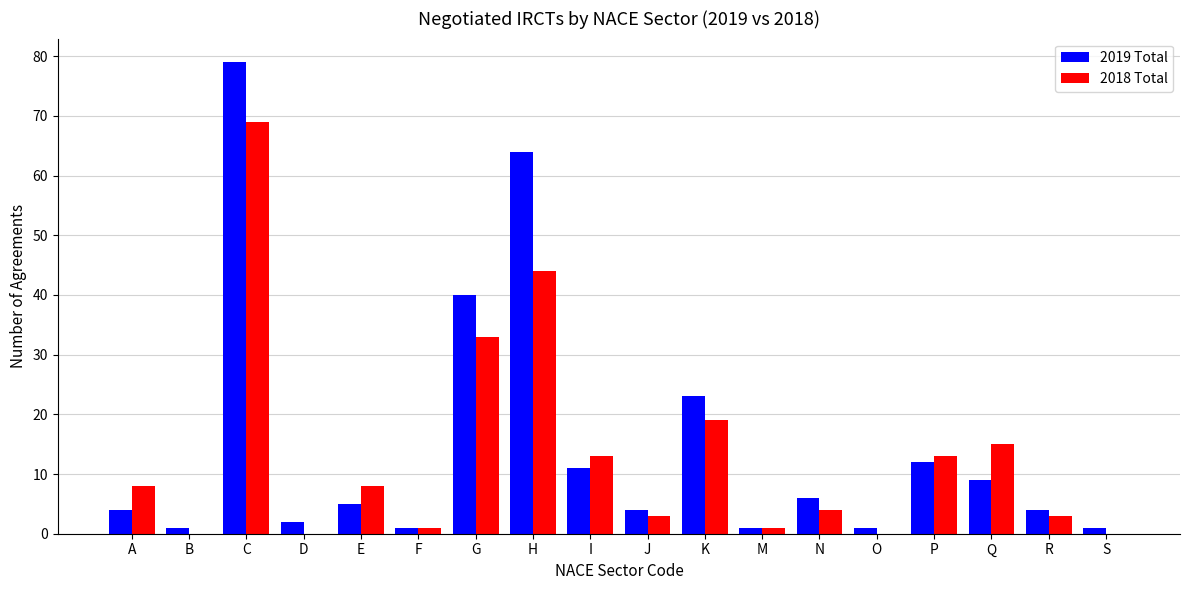

Which series changed the most between G and K?

2019 Total